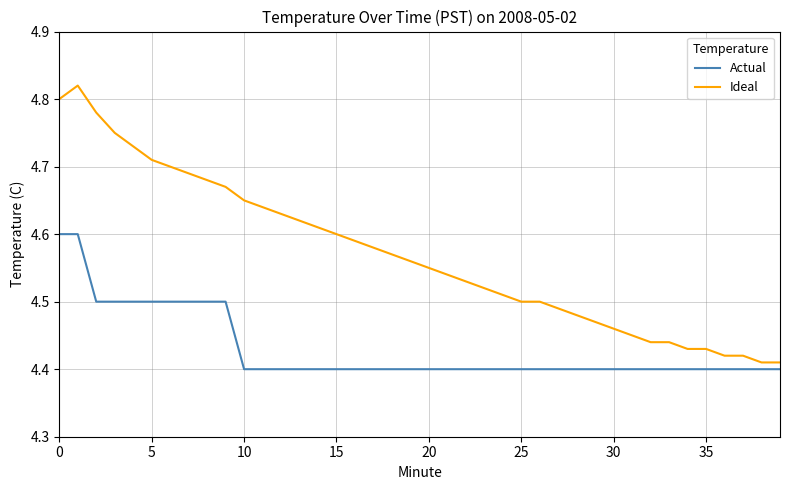

At how many categories does at least one series exceed 4?

40